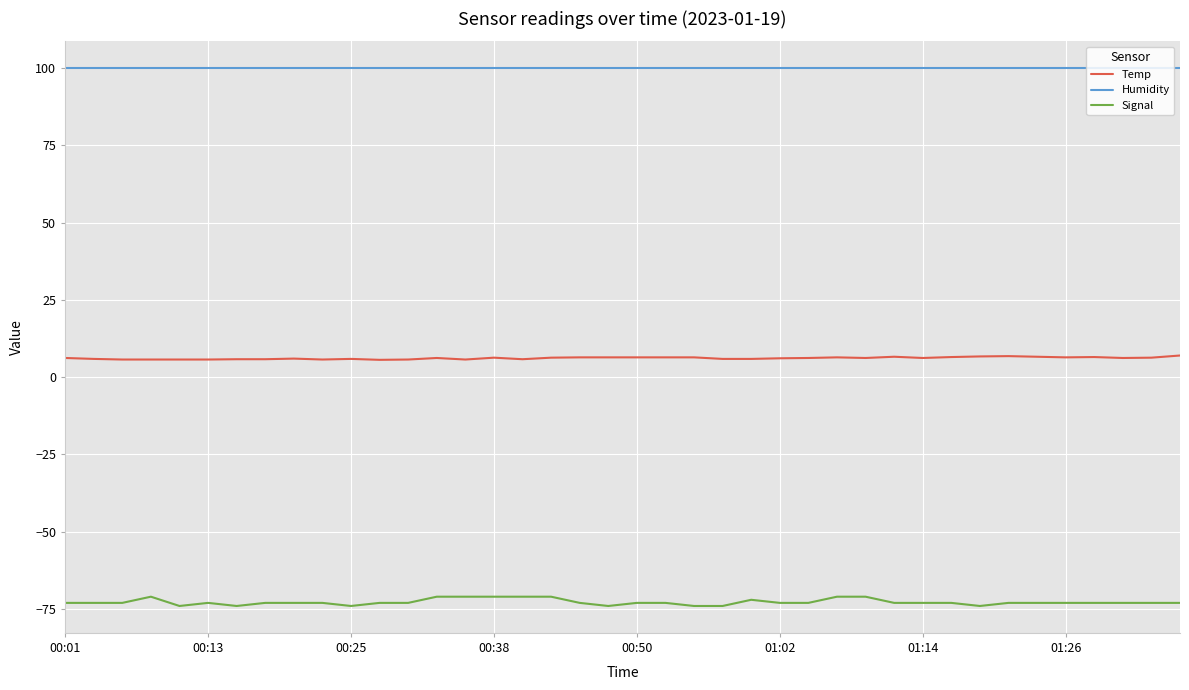

True or false: Signal and Humidity intersect in this chart.

False